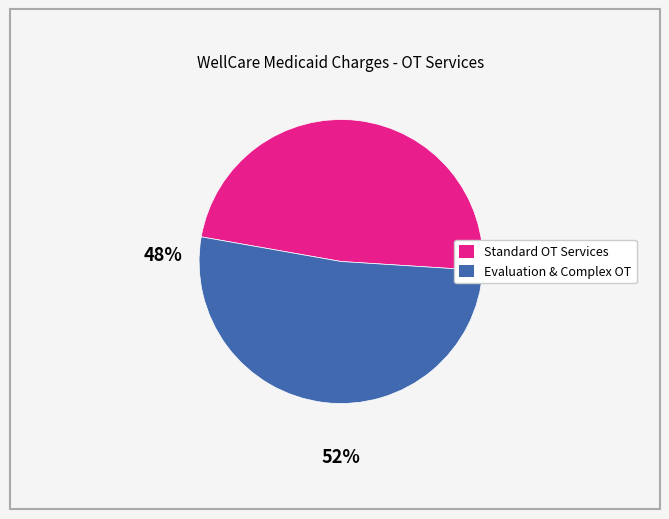

Combined, do Evaluation & Complex OT and Standard OT Services account for over 50%?

Yes